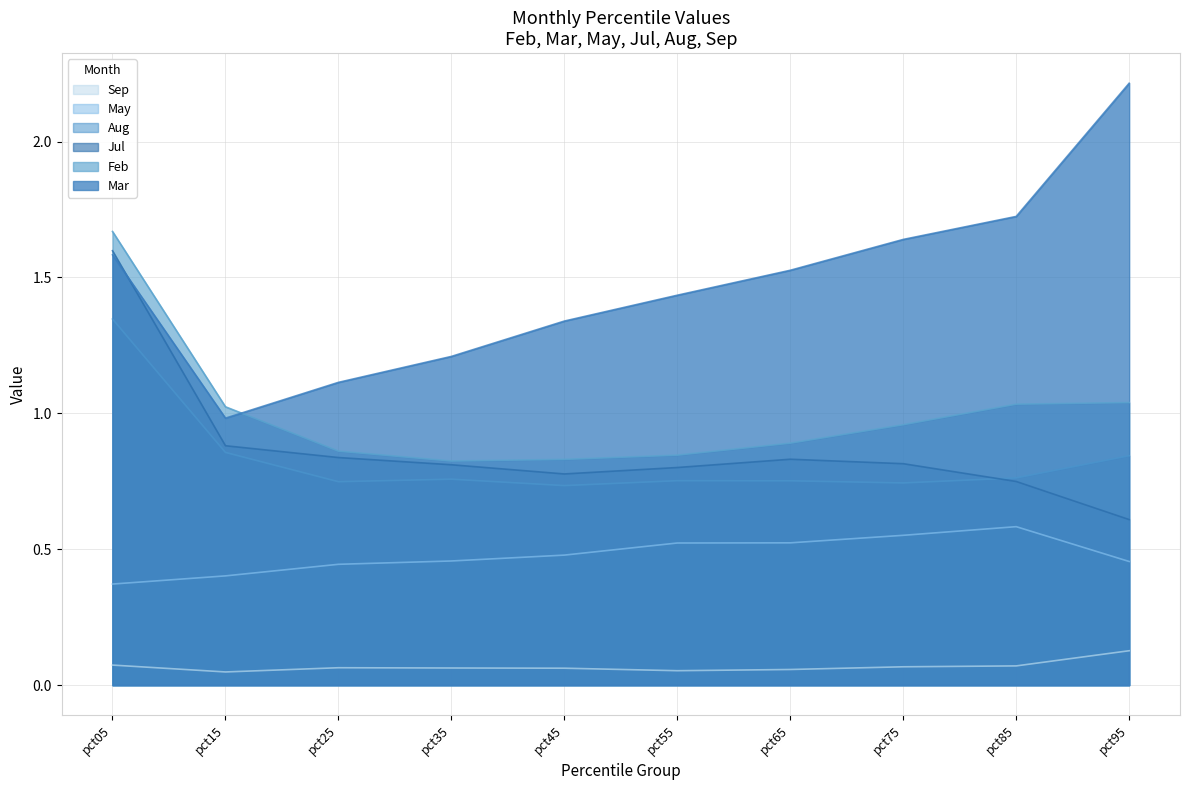

What is the difference between the Mar values at pct45 and pct65?

0.2